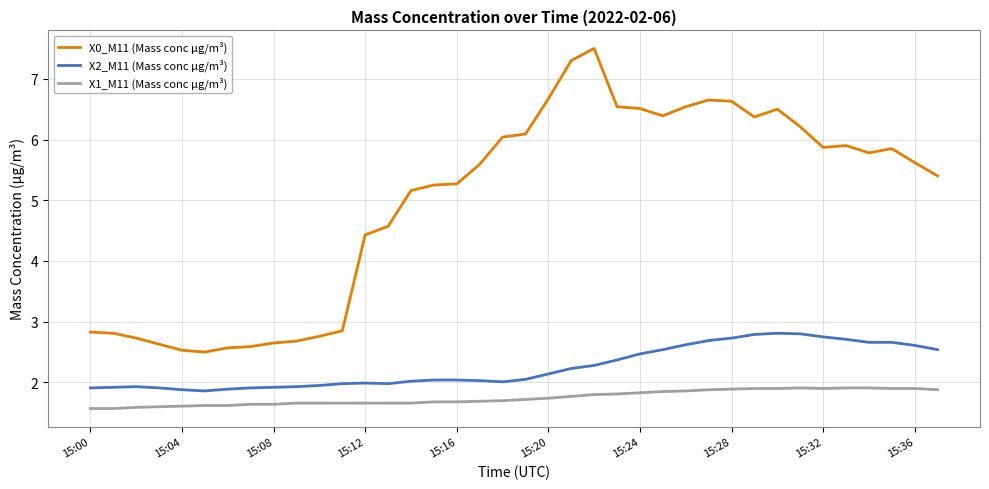

Rank the series by their maximum value, from highest to lowest.

X0_M11 (Mass conc μg/m³), X2_M11 (Mass conc μg/m³), X1_M11 (Mass conc μg/m³)